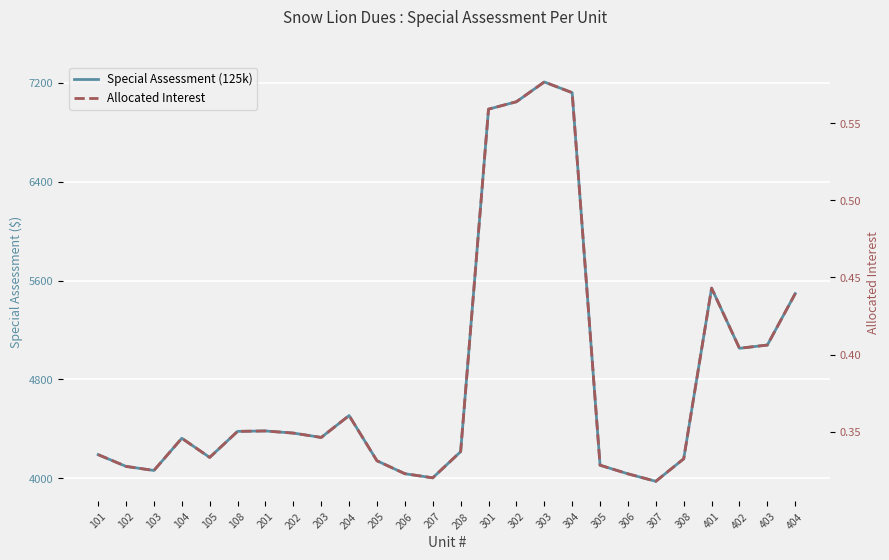

True or false: Allocated Interest and Special Assessment (125k) cross at least once.

False